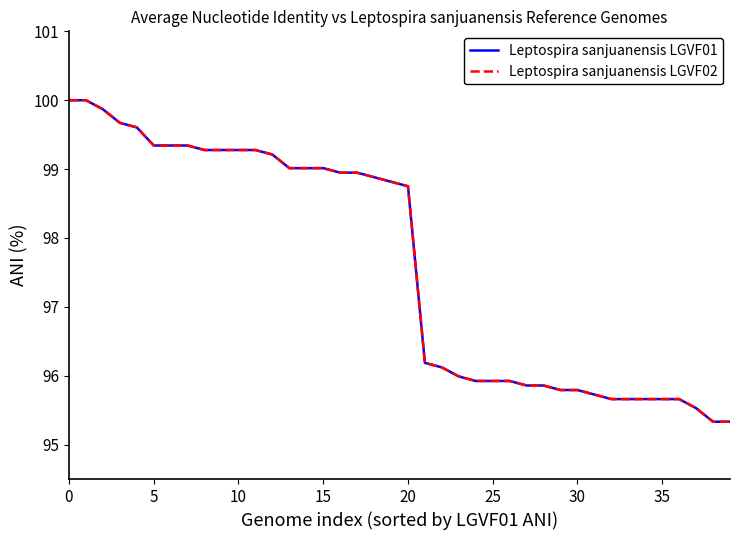

Does the chart have visible grid lines?

No